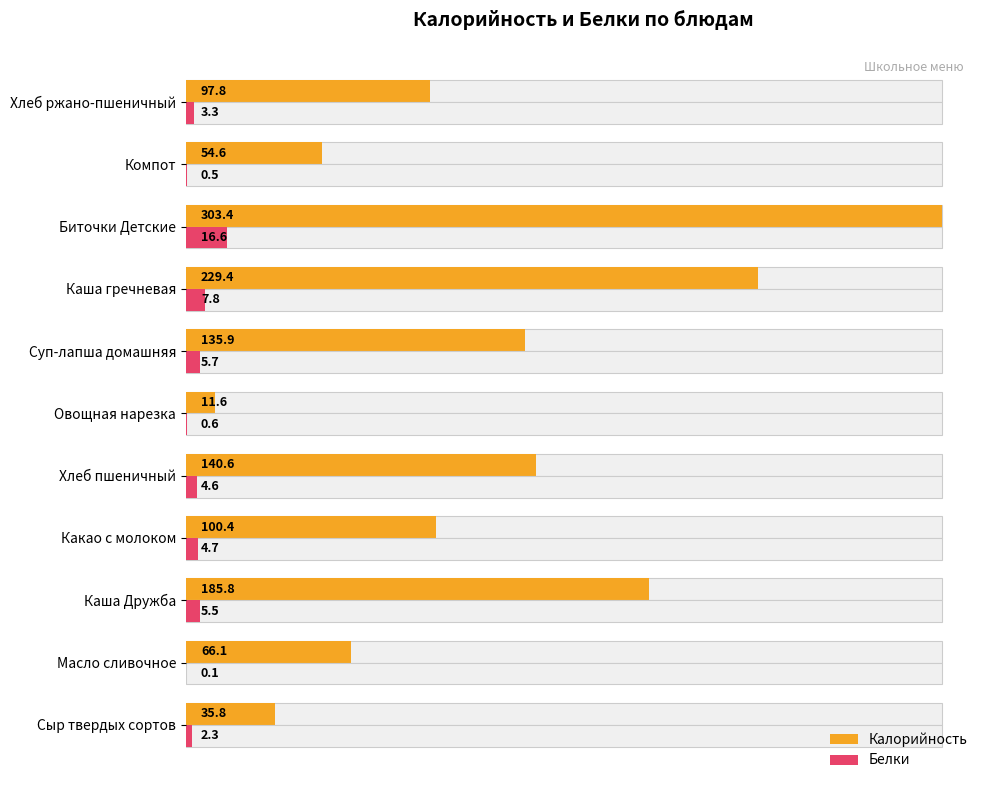

At how many categories does at least one series exceed 18?

10